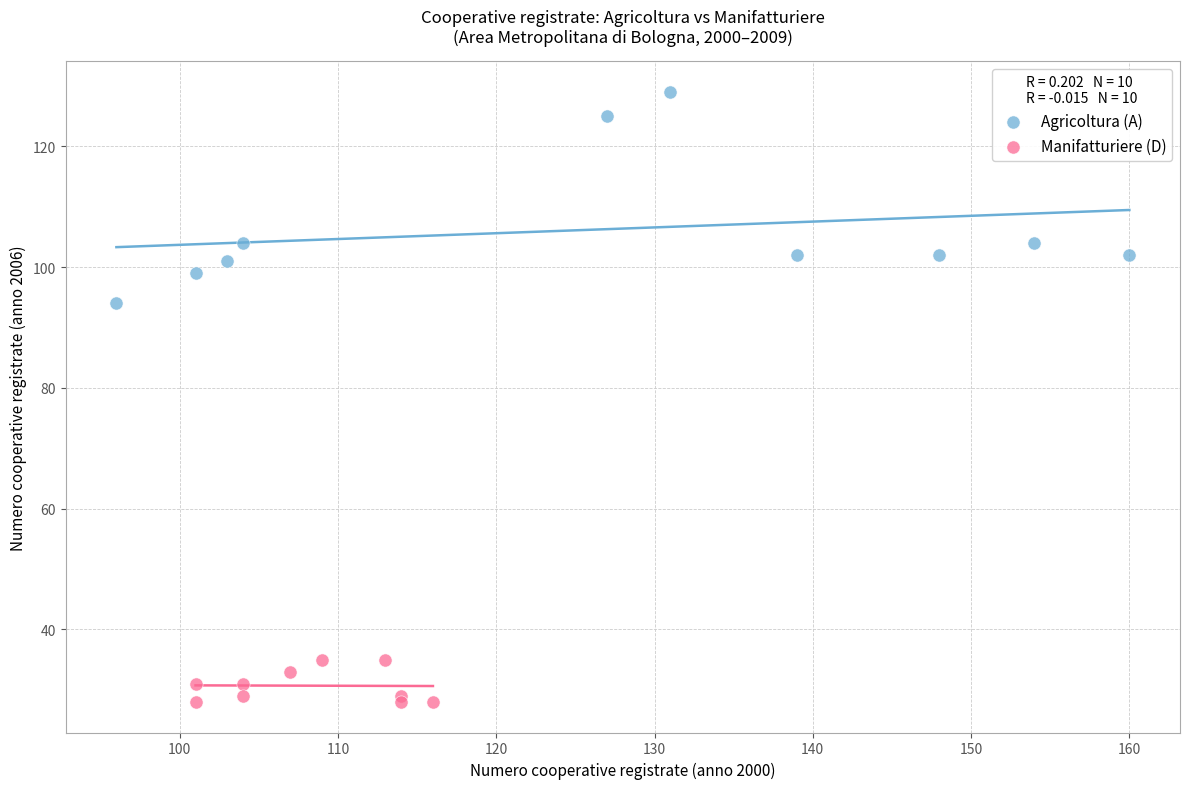

Which series contains the highest Y value?

Agricoltura (A)